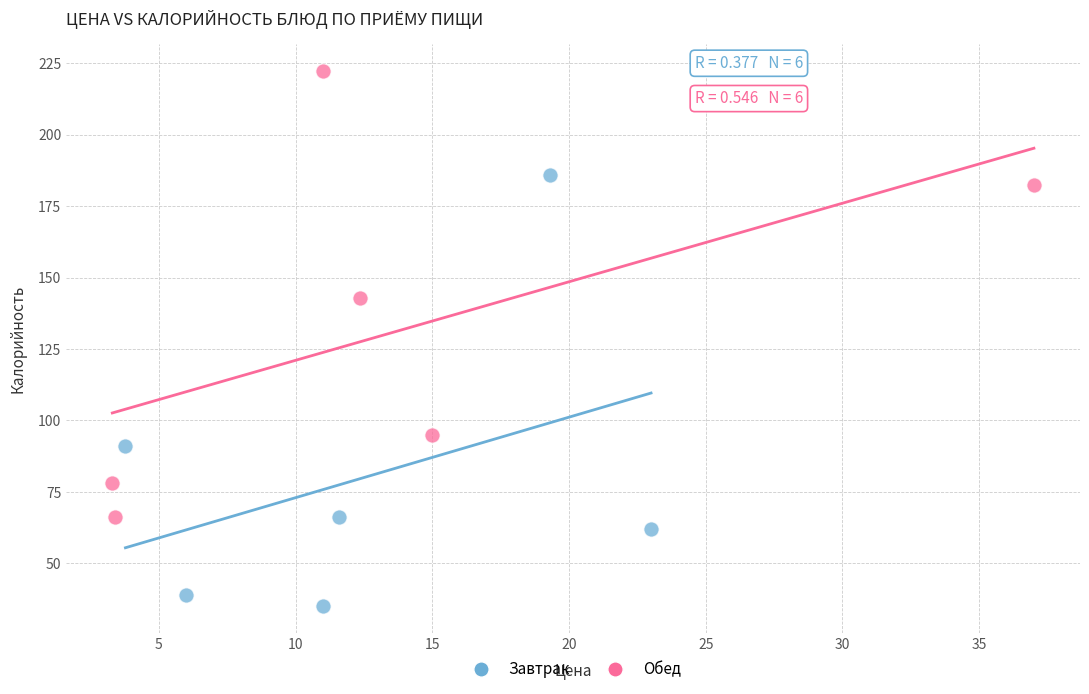

Which series contains the lowest Y value?

Завтрак